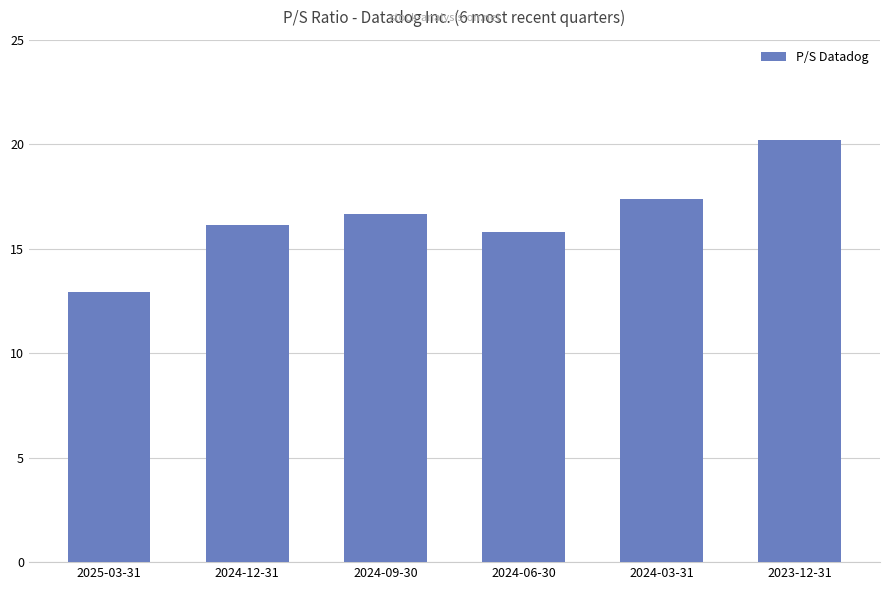

Reading left to right, extract all data points from this chart.

12.9	16.1	16.7	15.8	17.4	20.2